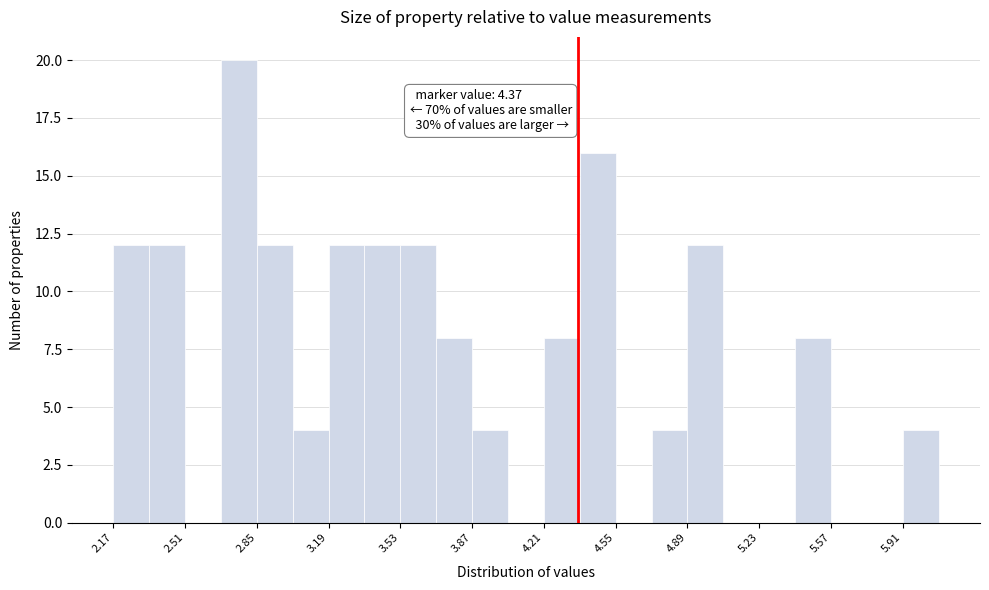

Read against the x-axis, roughly where is the centre of the tallest bar?

2.75